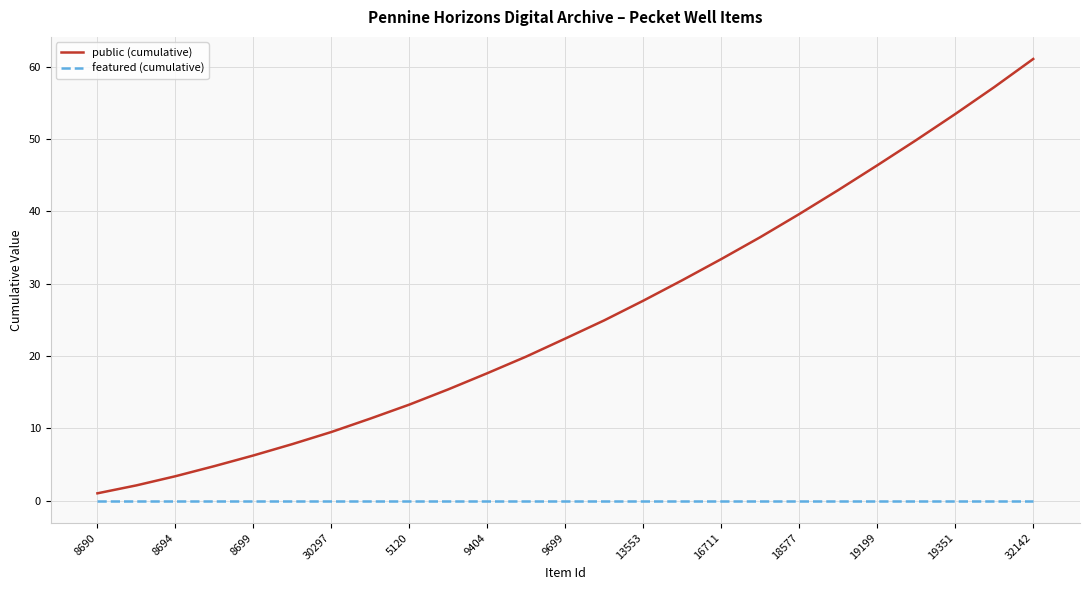

List the series in order of their overall mean, lowest first.

featured (cumulative), public (cumulative)